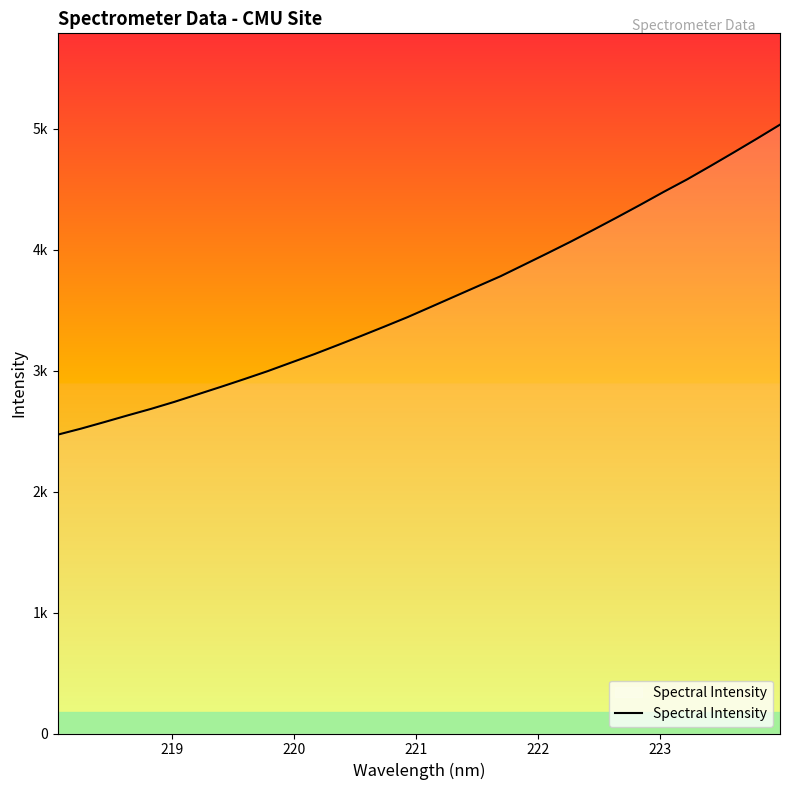

What is the maximum value shown in the chart?

5035.3